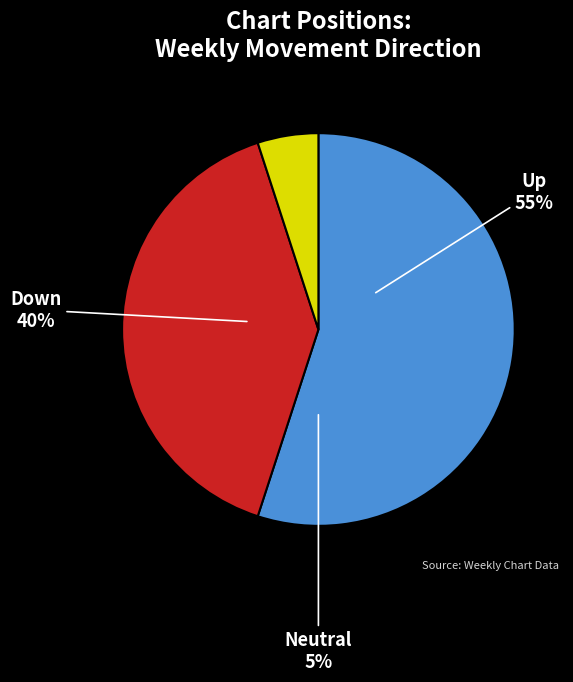

What percentage is the up slice, to the nearest percent?

55%